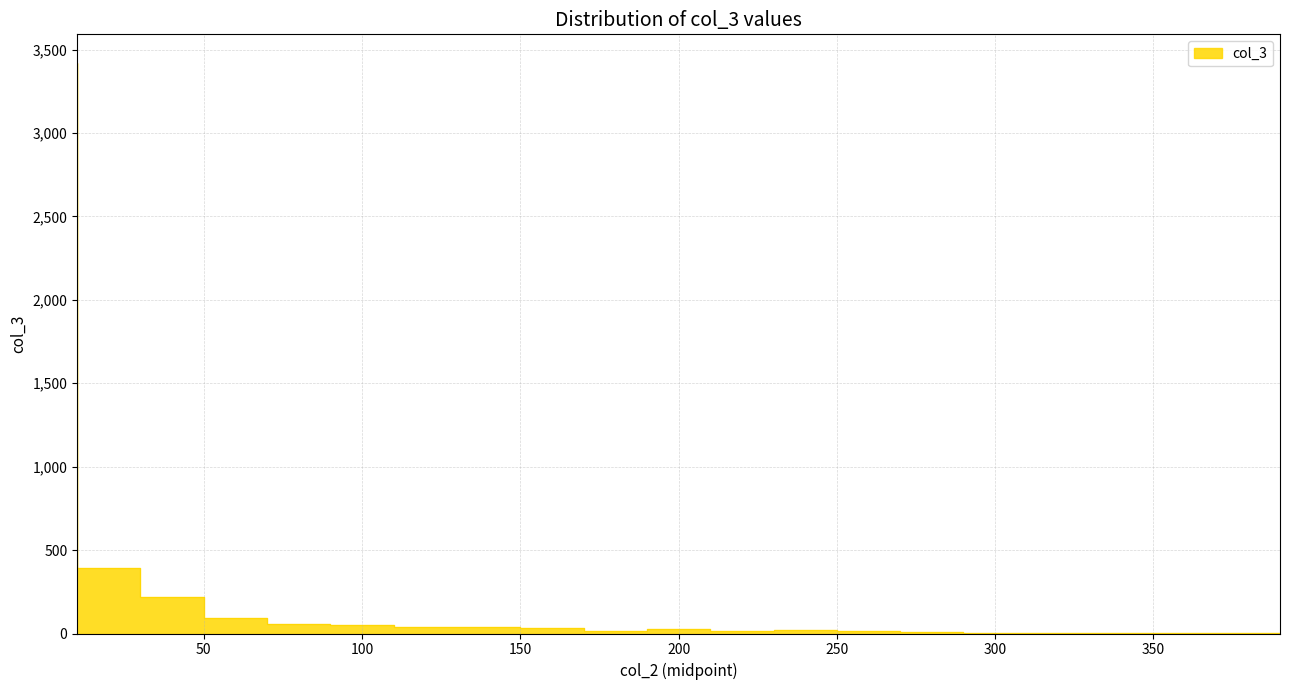

How many categories are shown in the chart?

20